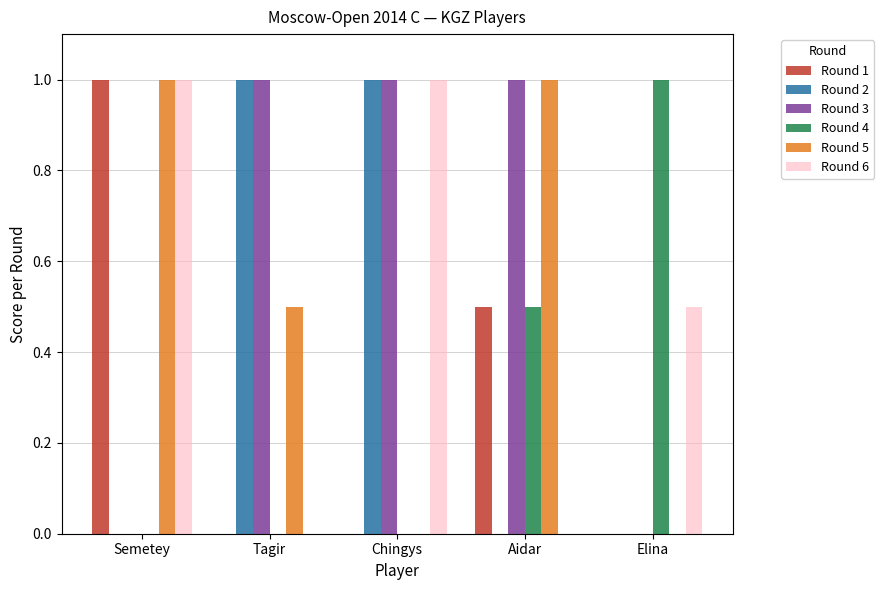

Reading right to left, list all the values displayed in this chart.

Round 1: 0.0	0.5	0.0	0.0	1.0
Round 2: 0.0	0.0	1.0	1.0	0.0
Round 3: 0.0	1.0	1.0	1.0	0.0
Round 4: 1.0	0.5	0.0	0.0	0.0
Round 5: 0.0	1.0	0.0	0.5	1.0
Round 6: 0.5	0.0	1.0	0.0	1.0